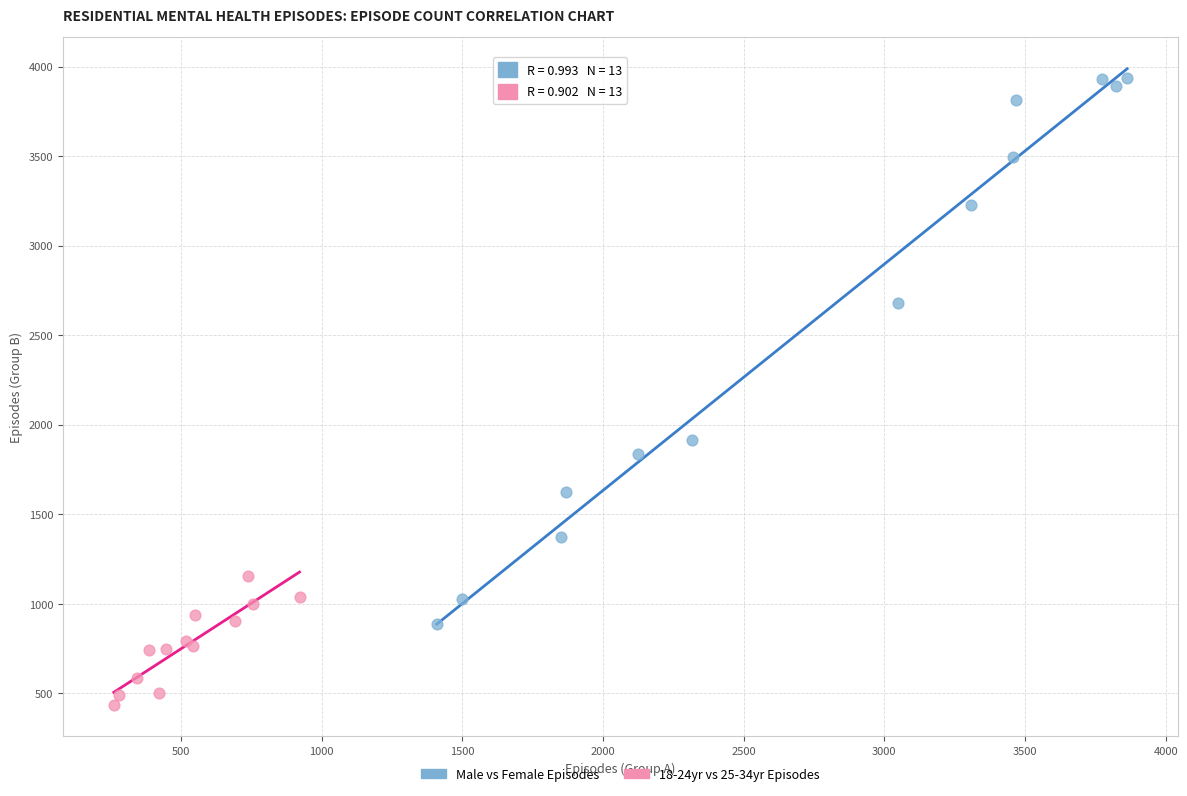

Which series has the widest spread of Y values?

Male vs Female Episodes